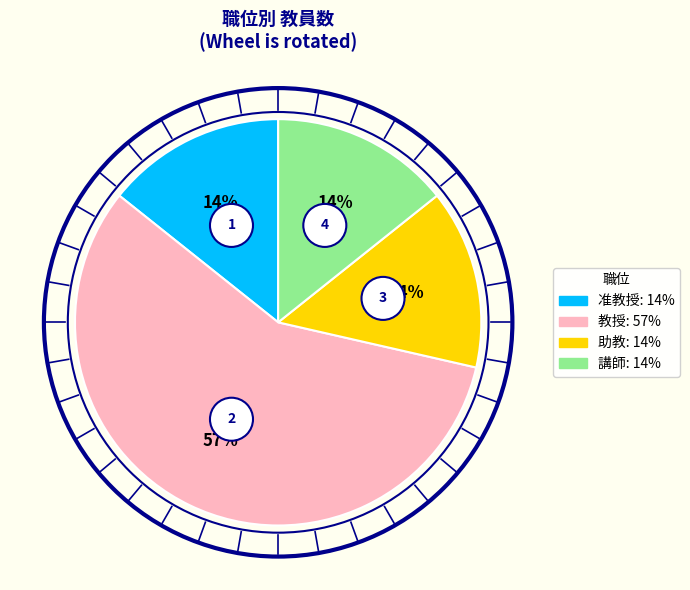

How many segments does this pie chart have?

4